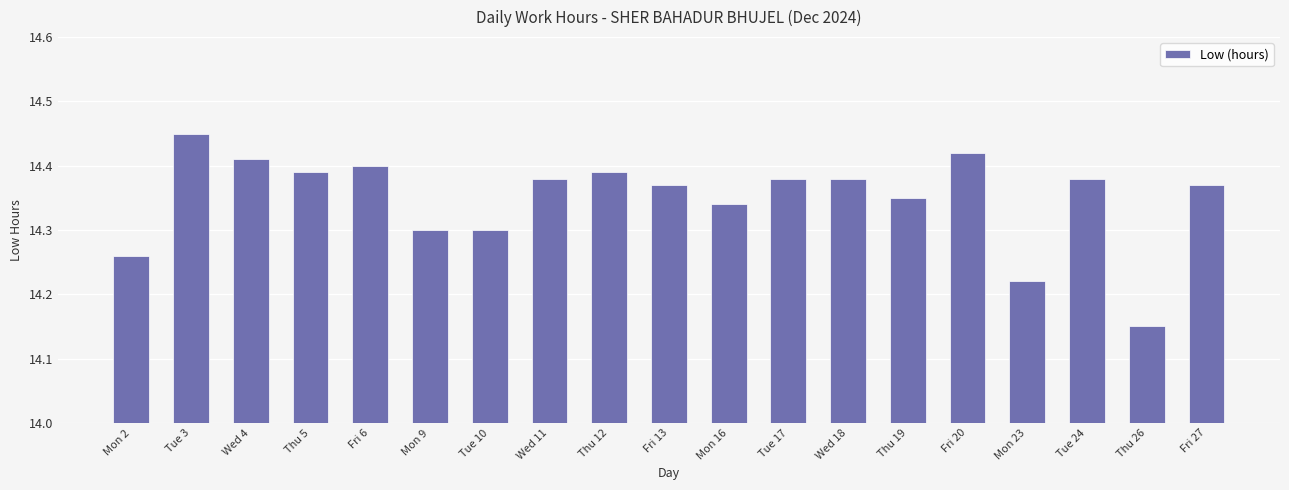

The value at Thu 19 is 14.3. True or false?

True